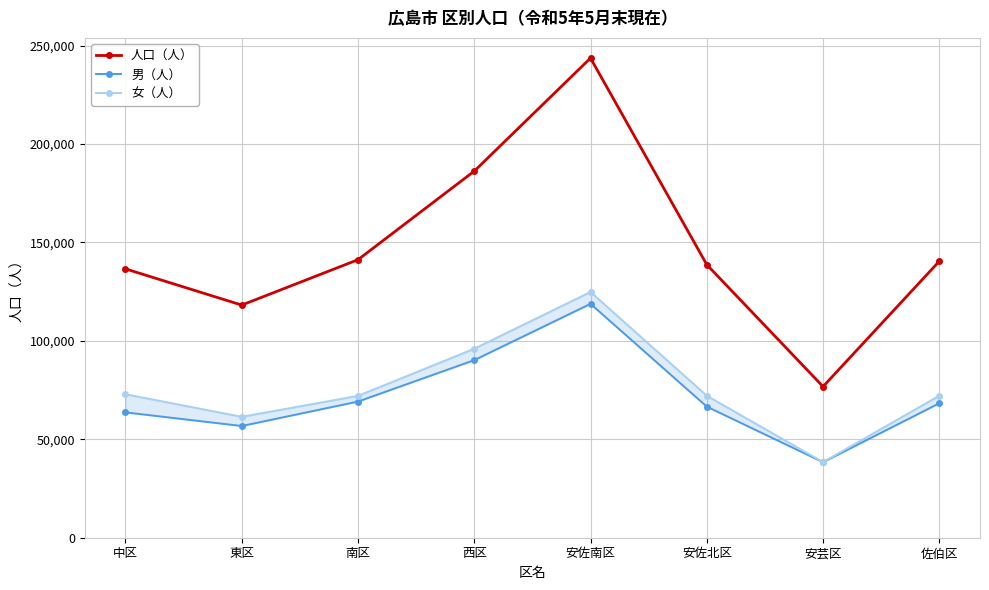

What is the highest value of the 女（人） series?

124825